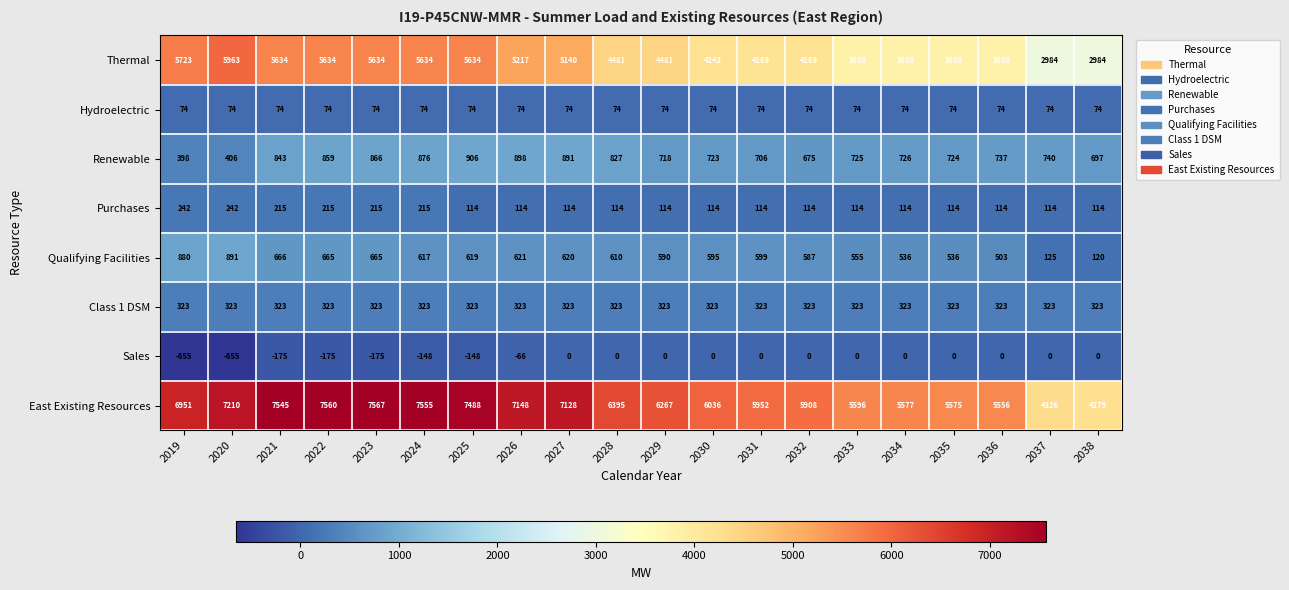

True or false: Thermal has a value of 4169 at 2031.

True